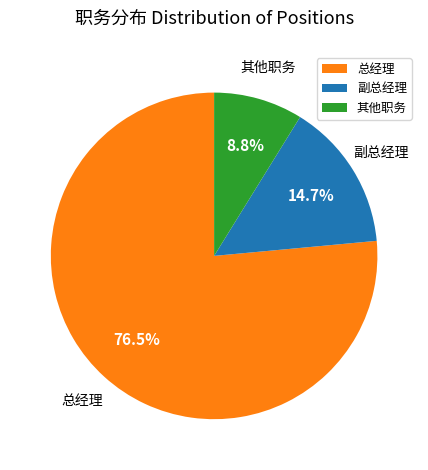

What is the largest slice in the pie chart?

总经理